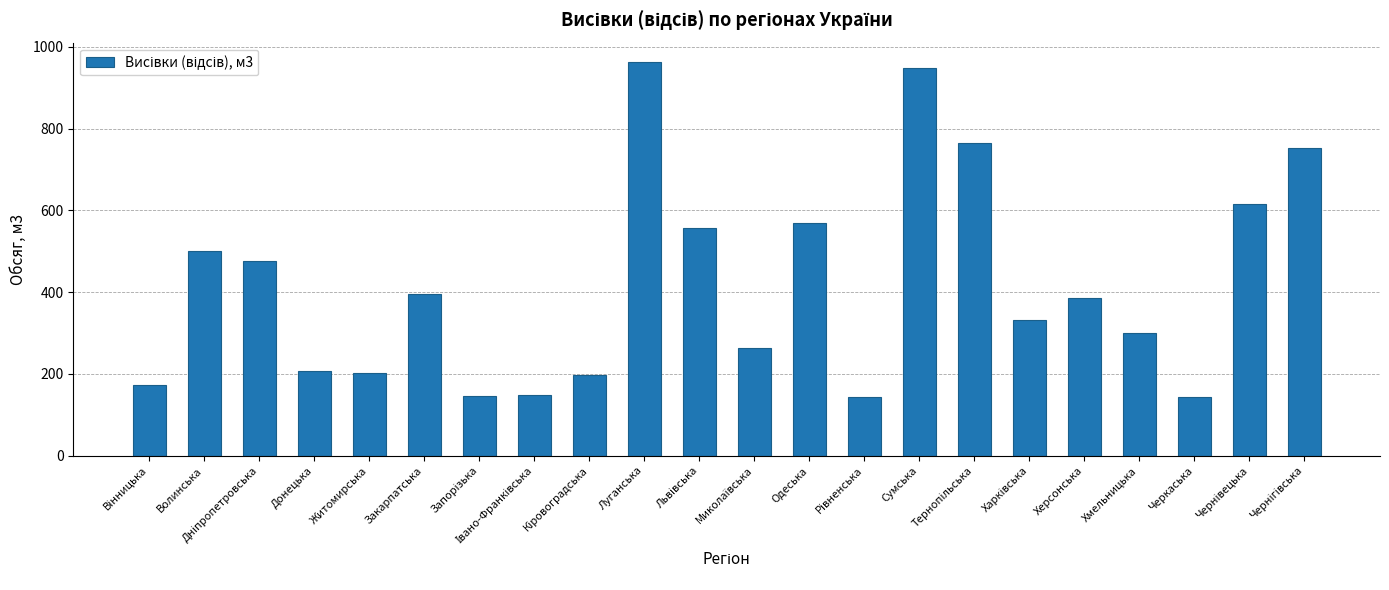

Does the chart contain any negative values?

No